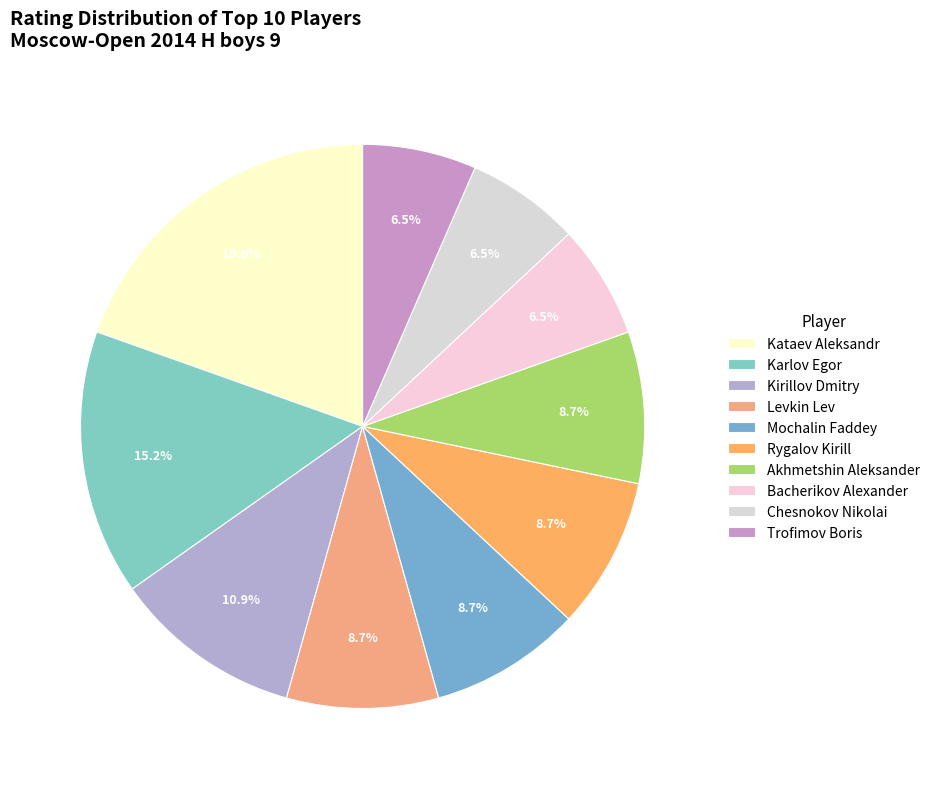

To the nearest percent, what is the average slice percentage?

10%